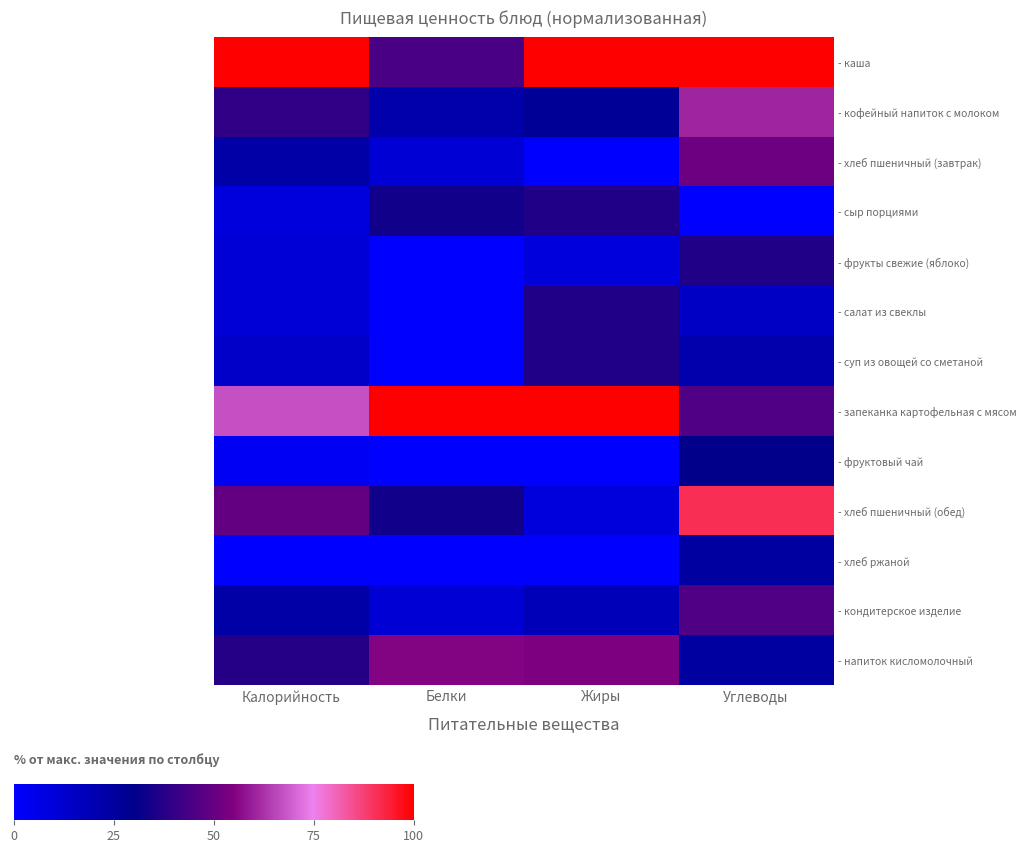

At which label is - хлеб пшеничный (обед) closest to 50?

Калорийность